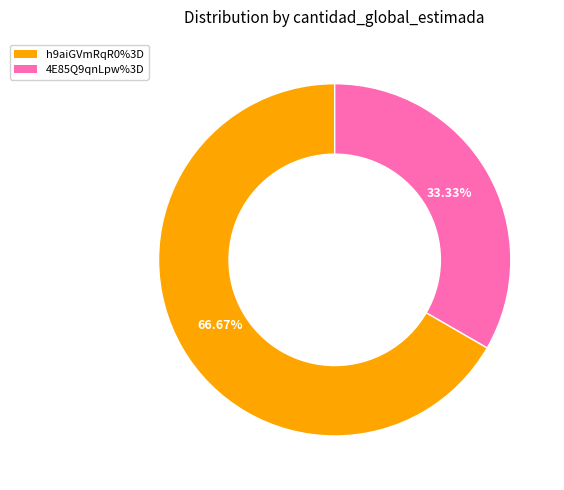

How many segments does this pie chart have?

2